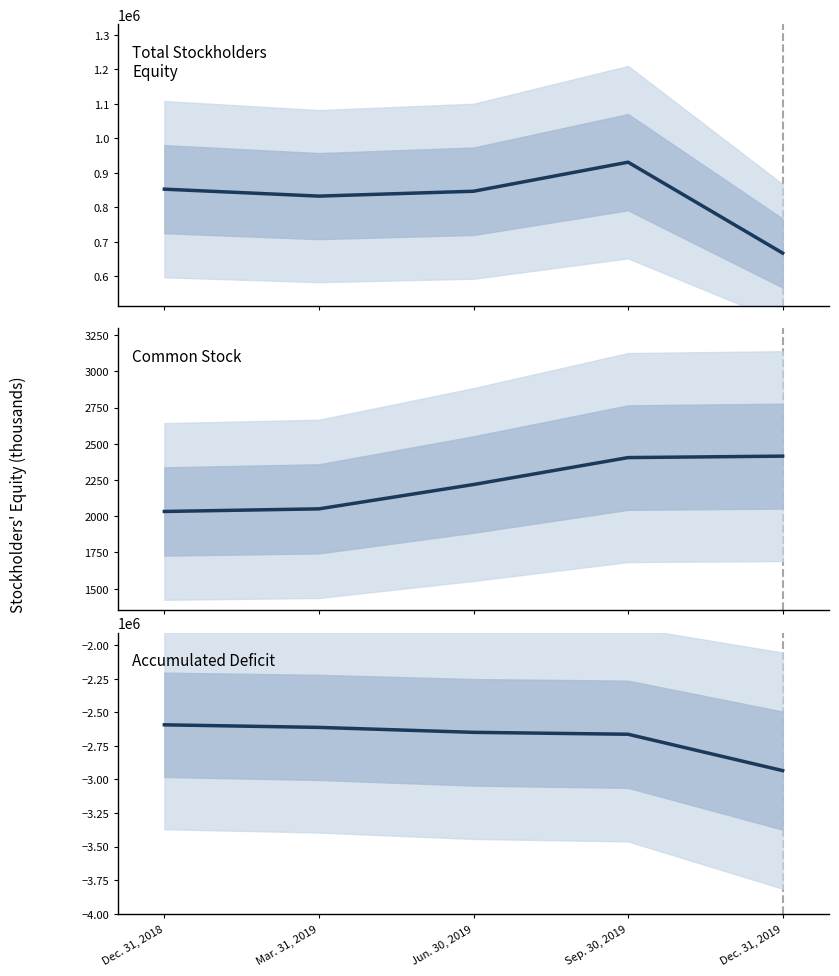

Reading right to left, extract all data points from this chart.

Total: Dec. 31, 2019=667004	Sep. 30, 2019=930807	Jun. 30, 2019=846446	Mar. 31, 2019=832335	Dec. 31, 2018=852512
Common Stock: Dec. 31, 2019=2415	Sep. 30, 2019=2405	Jun. 30, 2019=2219	Mar. 31, 2019=2051	Dec. 31, 2018=2033
Accumulated Deficit: Dec. 31, 2019=-2933747	Sep. 30, 2019=-2662786	Jun. 30, 2019=-2648509	Mar. 31, 2019=-2611745	Dec. 31, 2018=-2592544